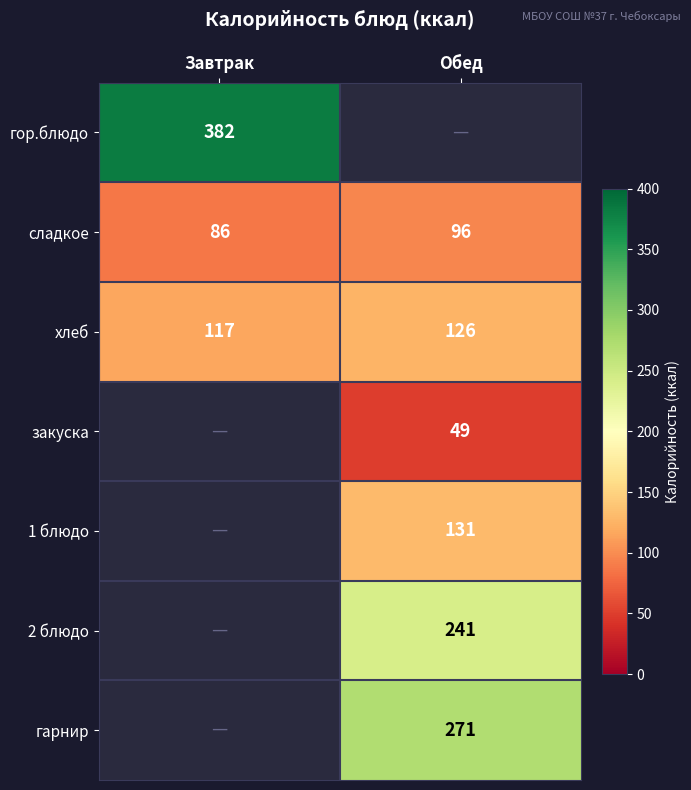

The гор.блюдо series shows 382 at Завтрак. True or false?

True